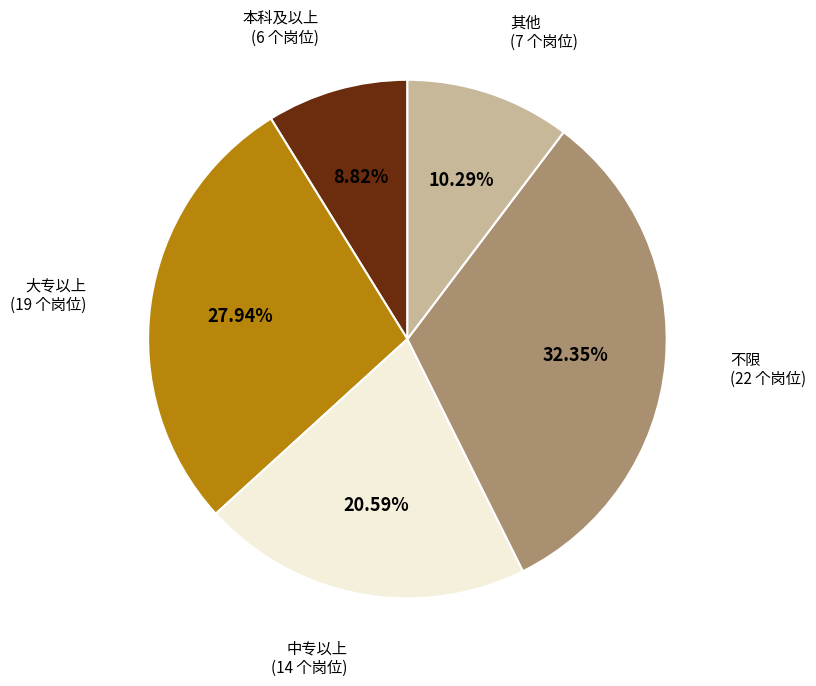

Does any single category account for the majority?

No